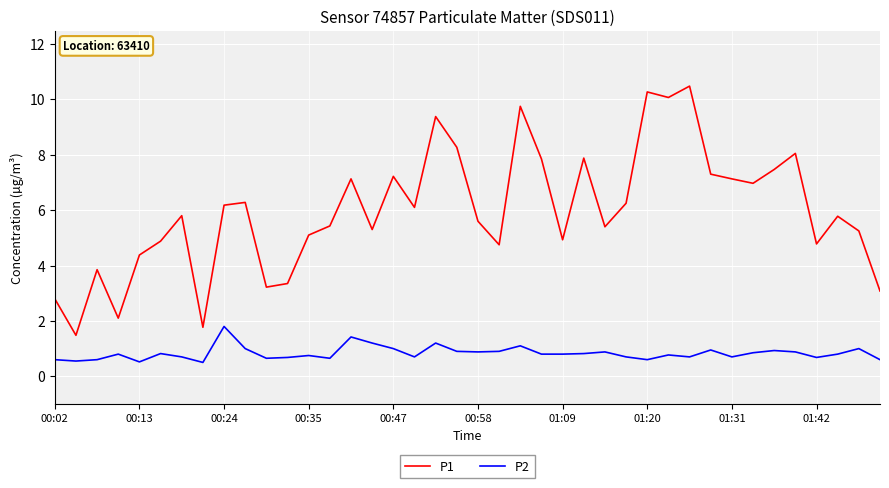

What is the maximum value shown in the chart?

10.5